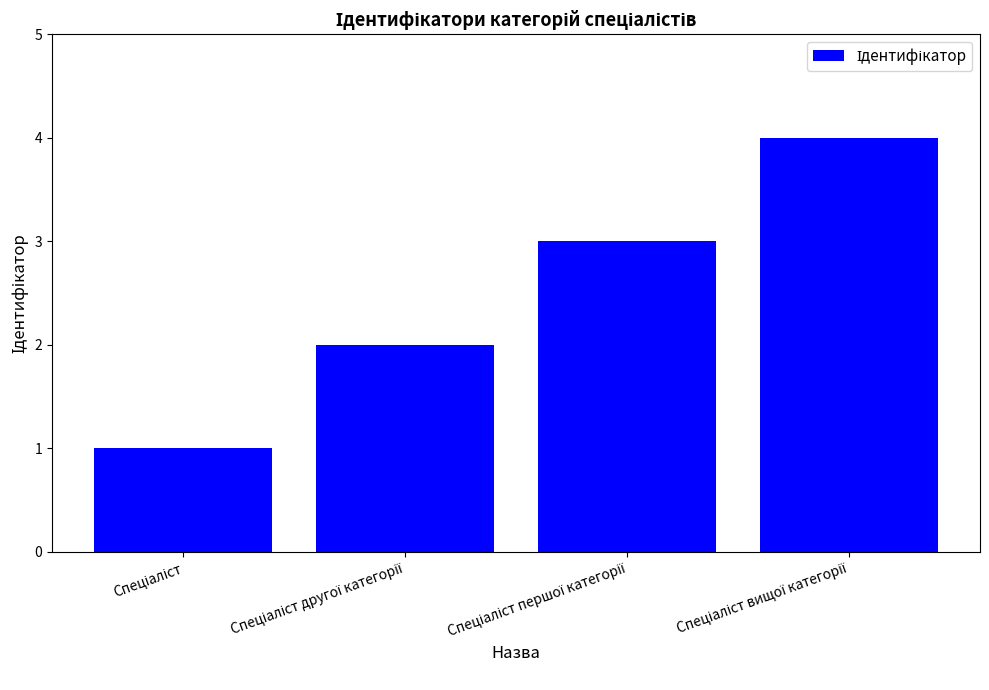

Reading left to right, what are all the values shown in this chart?

1	2	3	4